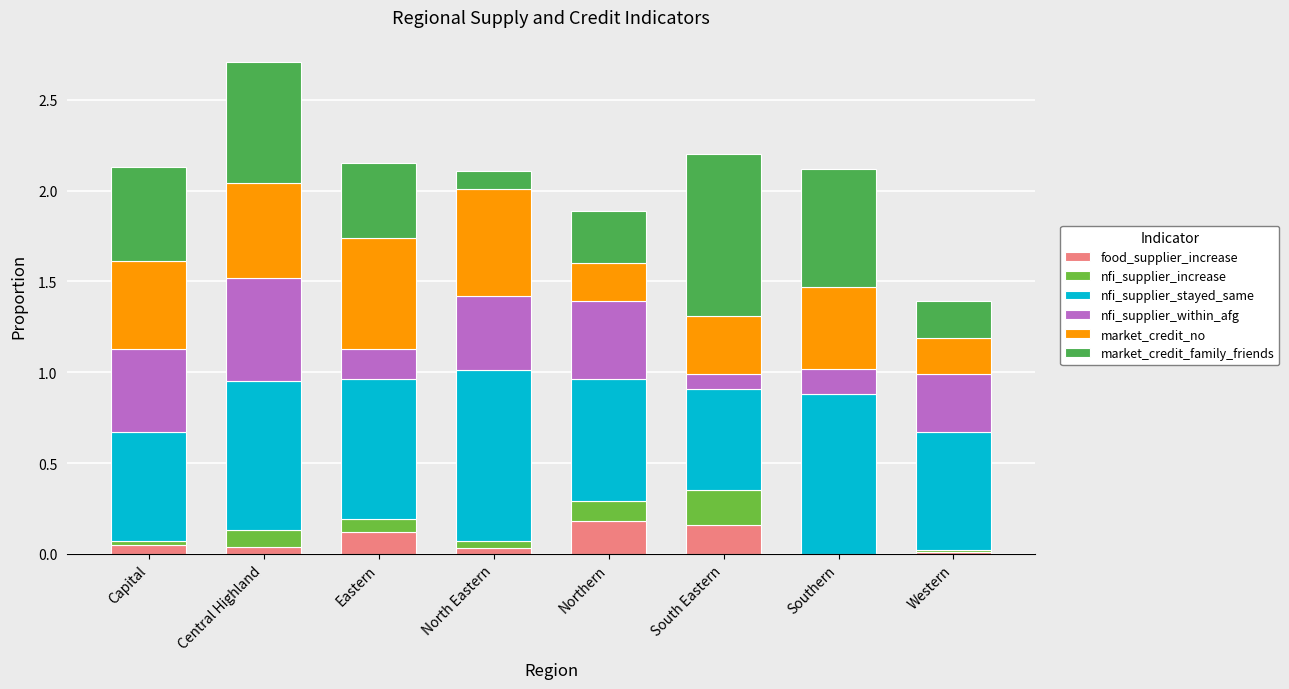

At which category is the sum across all series the highest?

Central Highland